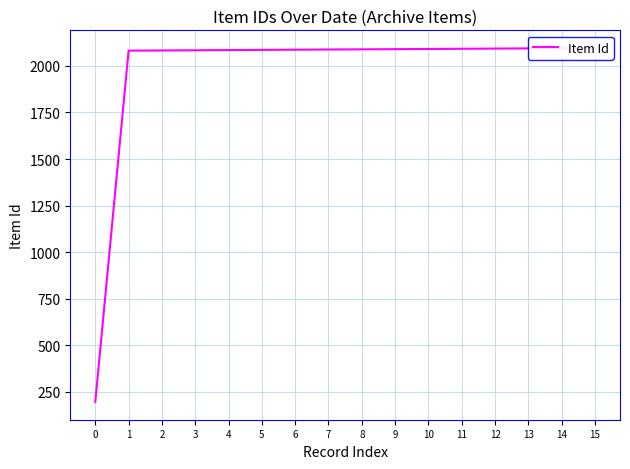

Rank the categories by value from lowest to highest.

0, 1, 2, 3, 4, 5, 6, 7, 8, 9, 10, 11, 12, 13, 14, 15